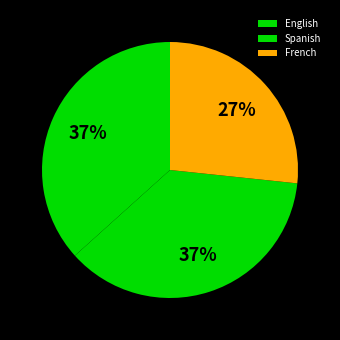

What percentage is NOT represented by French?

73.3%